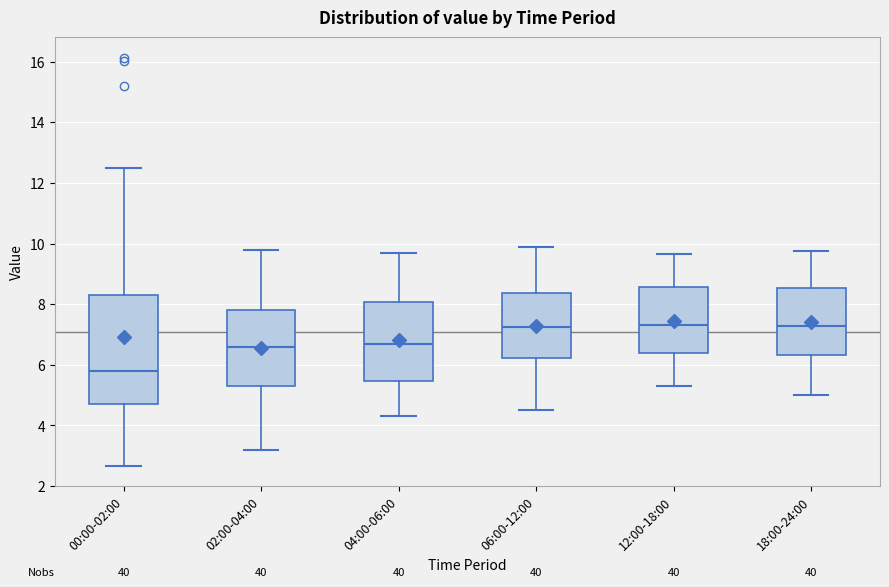

Comparing the boxes themselves (not the whiskers), which one is the tallest?

00:00-02:00